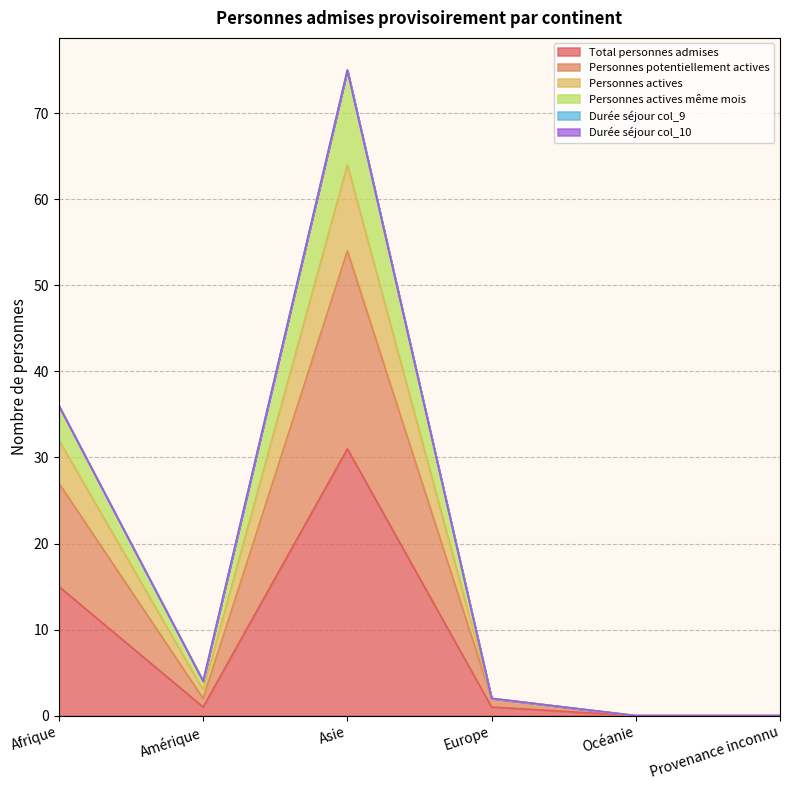

What position from the right is Asie?

4